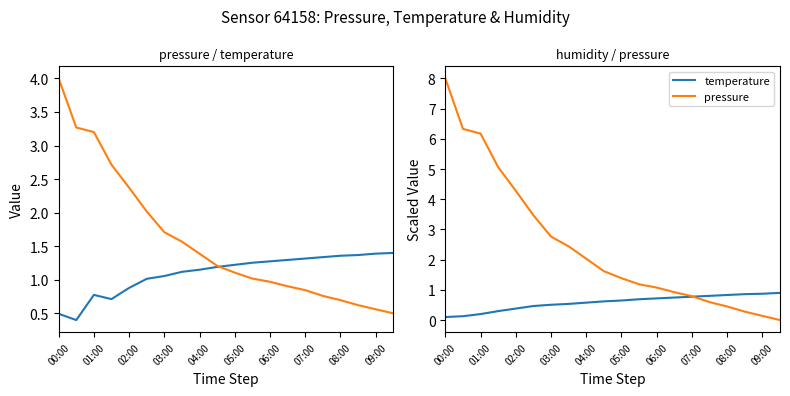

What are all the series names shown in the legend?

temperature, pressure